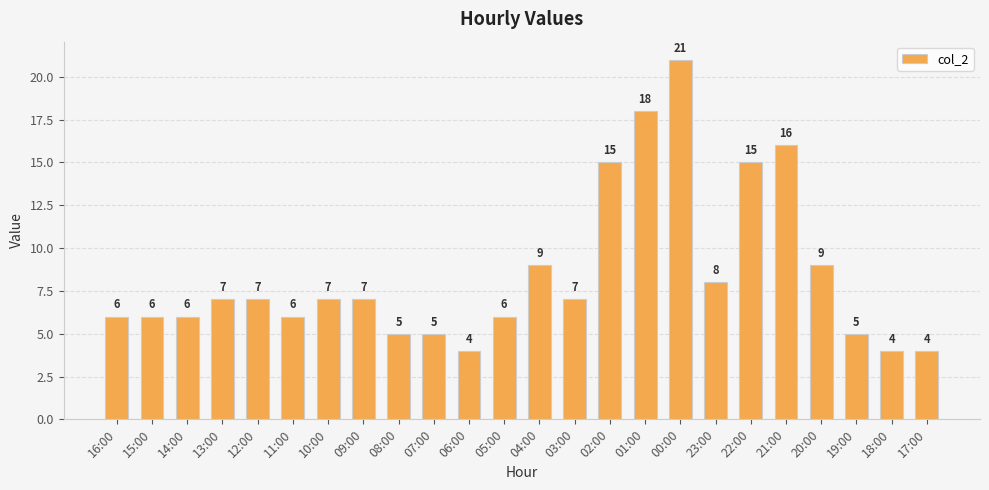

Are the bars horizontal?

No